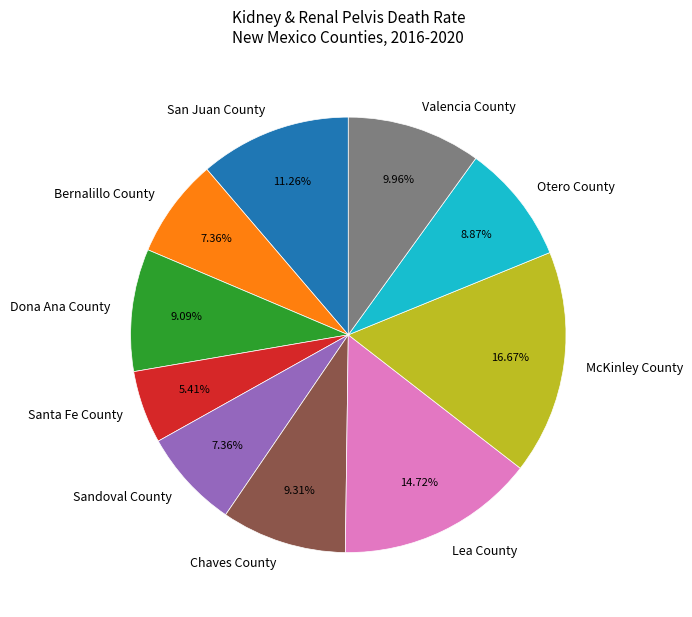

Do Bernalillo County and McKinley County together represent more than half of the pie?

No